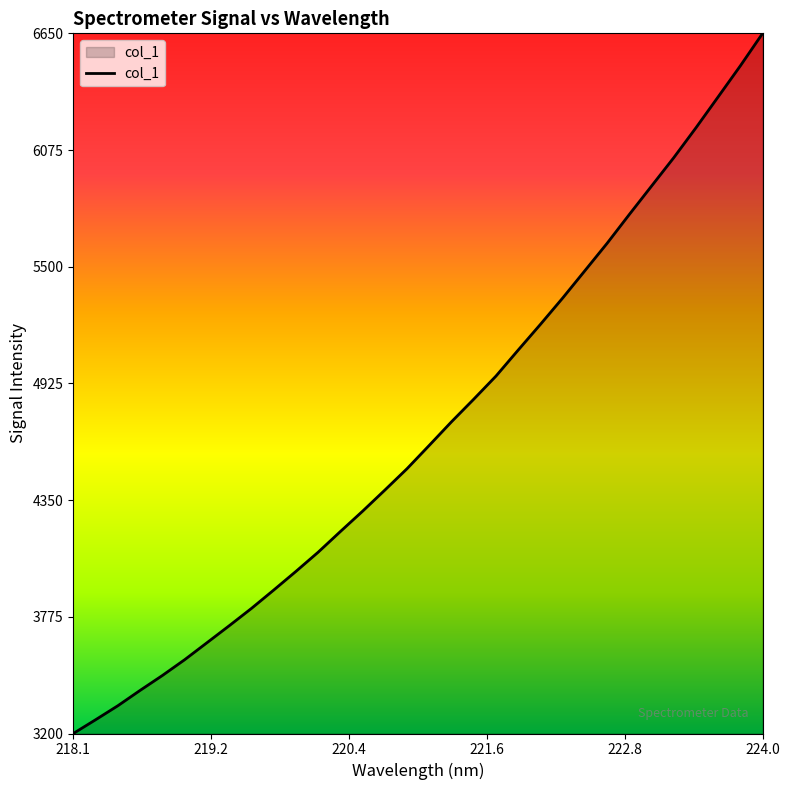

What is the difference between the maximum and minimum values?

3450.4